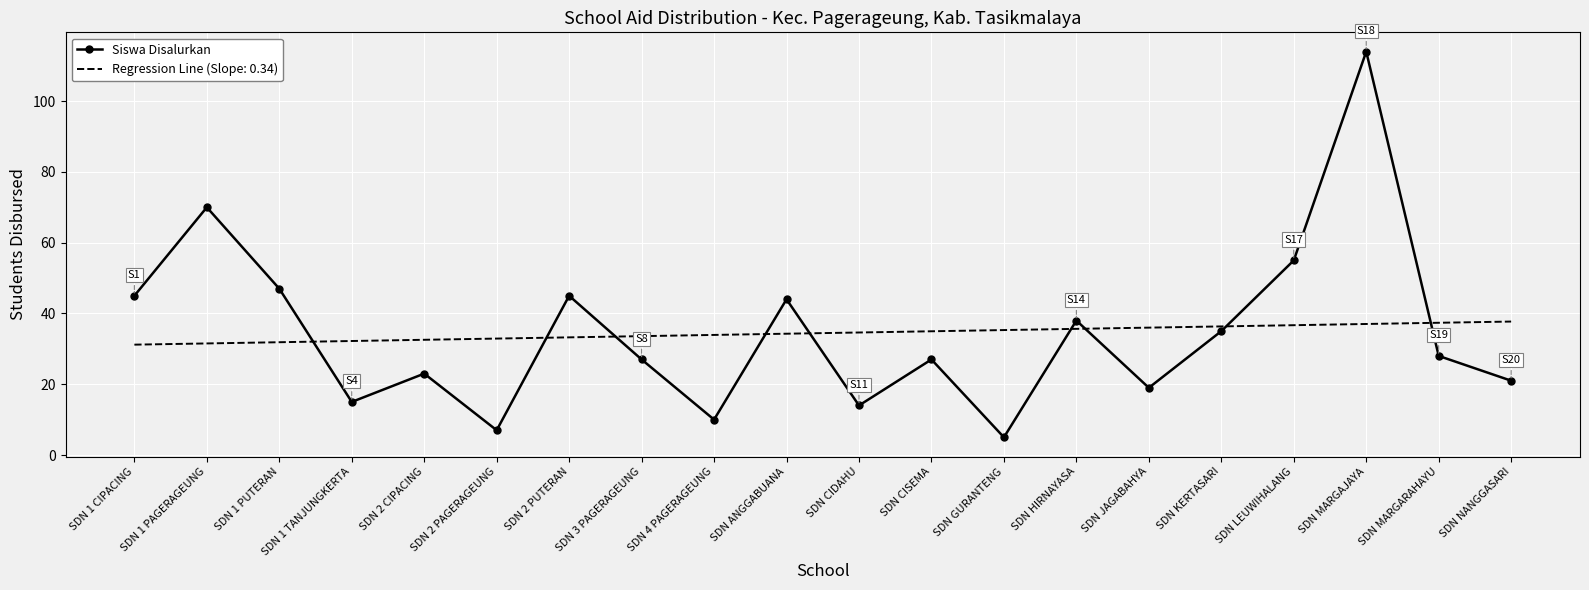

What position from the right is SDN CIDAHU?

10